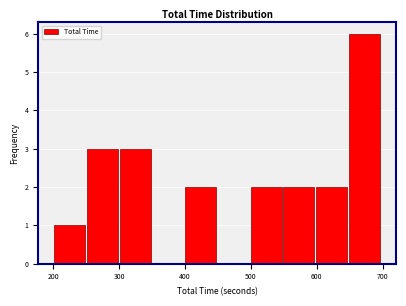

Reading left to right, list every bar in this chart as the range it spans on the x-axis followed by its height. Neither the bar edges nor the heights are printed on the chart, so give them approximately, as read against the axes.

200 to 250: 1
250 to 300: 3
300 to 350: 3
350 to 400: 0
400 to 450: 2
450 to 500: 0
500 to 550: 2
550 to 600: 2
600 to 650: 2
650 to 700: 6